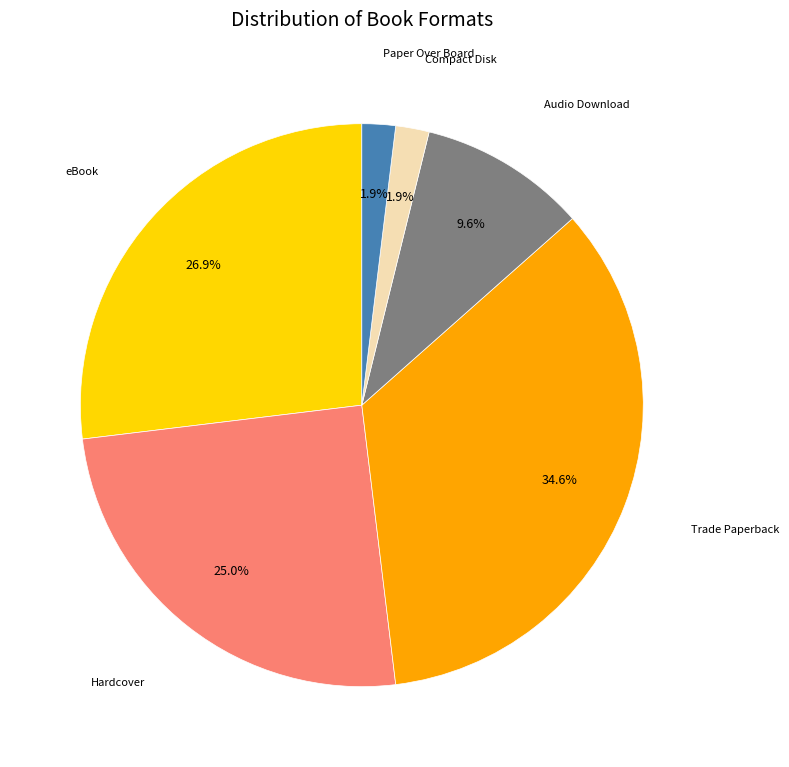

What is the largest slice in the pie chart?

Trade Paperback